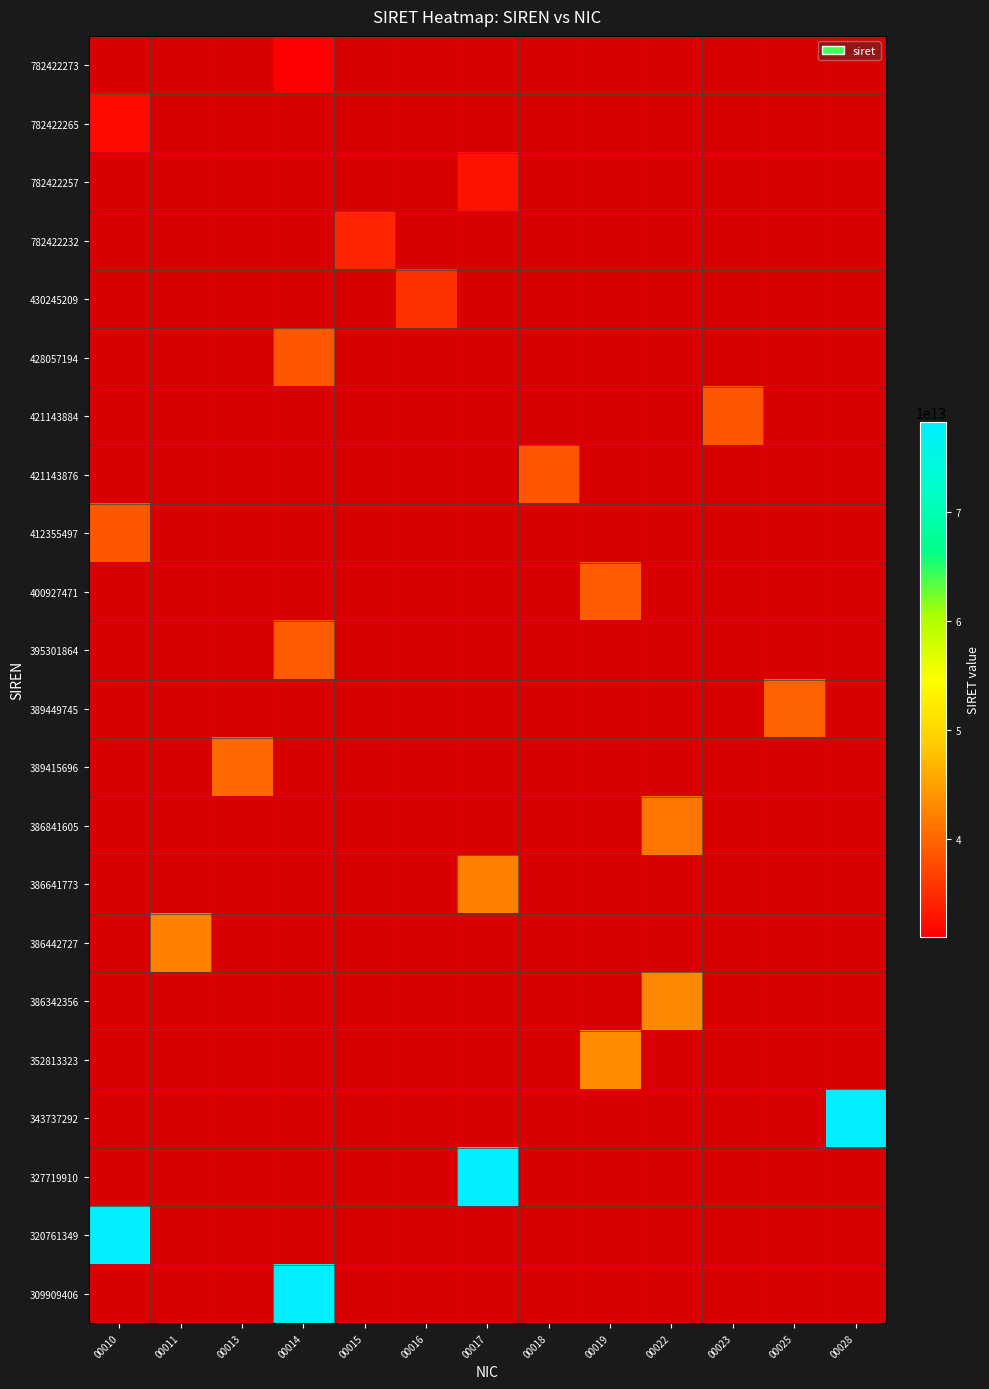

How many data points does each series have?

13